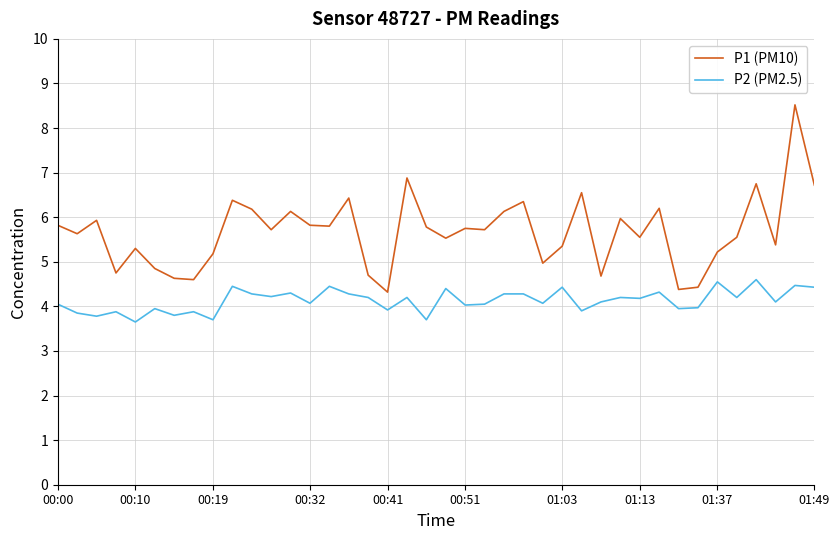

How many lines are shown in the chart?

2